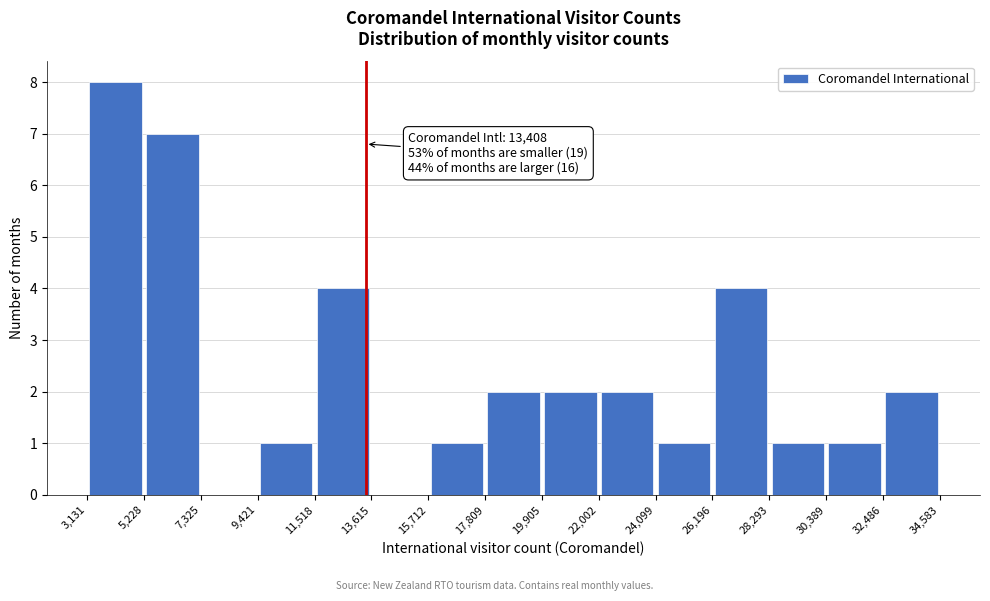

Which range on the x-axis has the tallest bar?

3,131 to 5,228